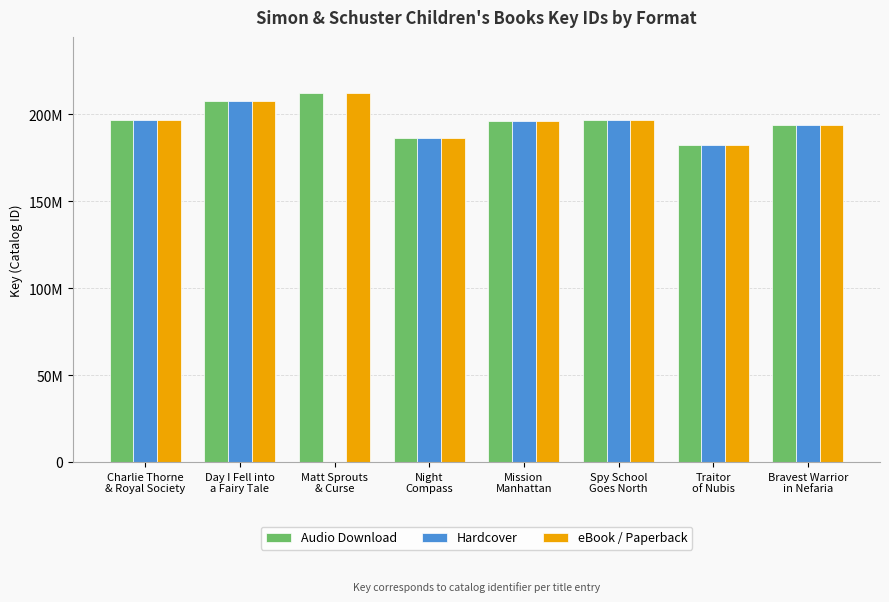

List the labels in order of Audio Download value, largest first.

Matt Sprouts
& Curse, Day I Fell into
a Fairy Tale, Charlie Thorne
& Royal Society, Spy School
Goes North, Mission
Manhattan, Bravest Warrior
in Nefaria, Night
Compass, Traitor
of Nubis